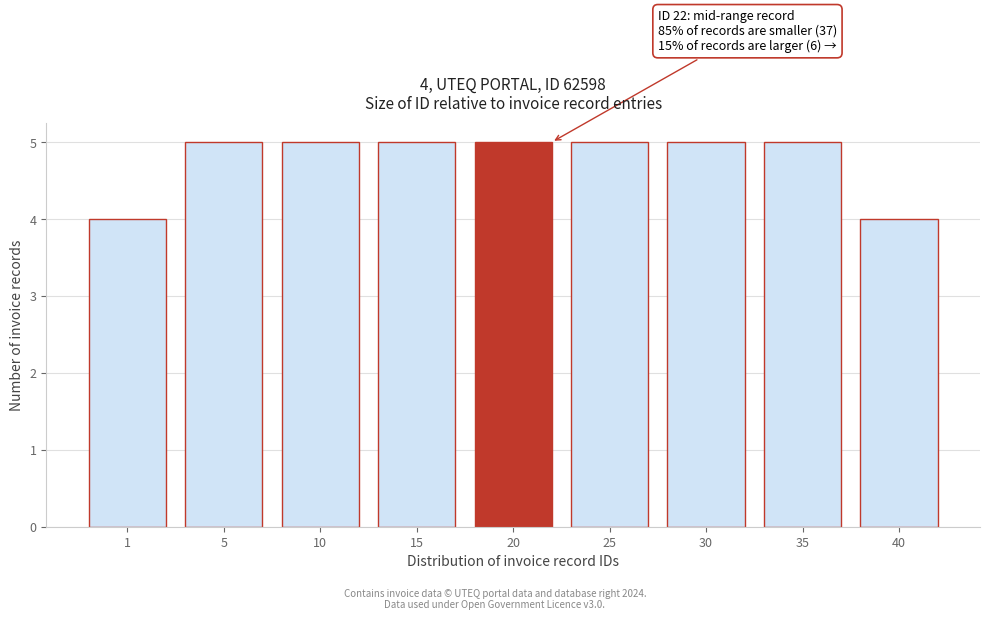

Reading left to right, list all the values displayed in this chart.

1=4	5=5	10=5	15=5	20=5	25=5	30=5	35=5	40=4